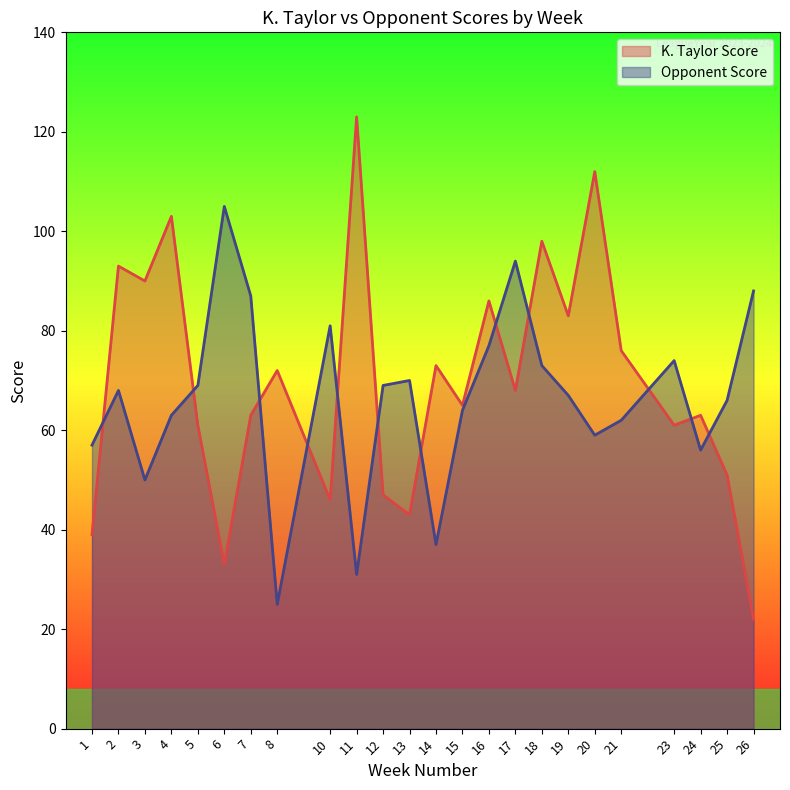

Rank the series by their average value, from highest to lowest.

K. Taylor Score, Opponent Score